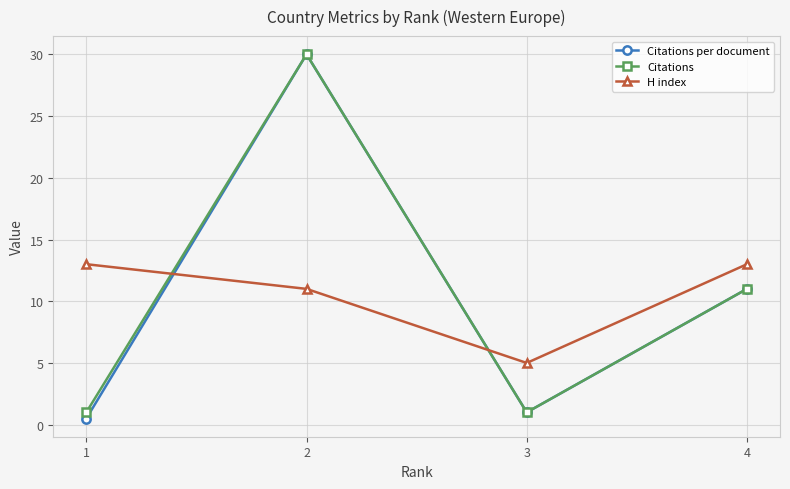

Is the value of Citations per document at 1 greater than the value of Citations at 4?

No